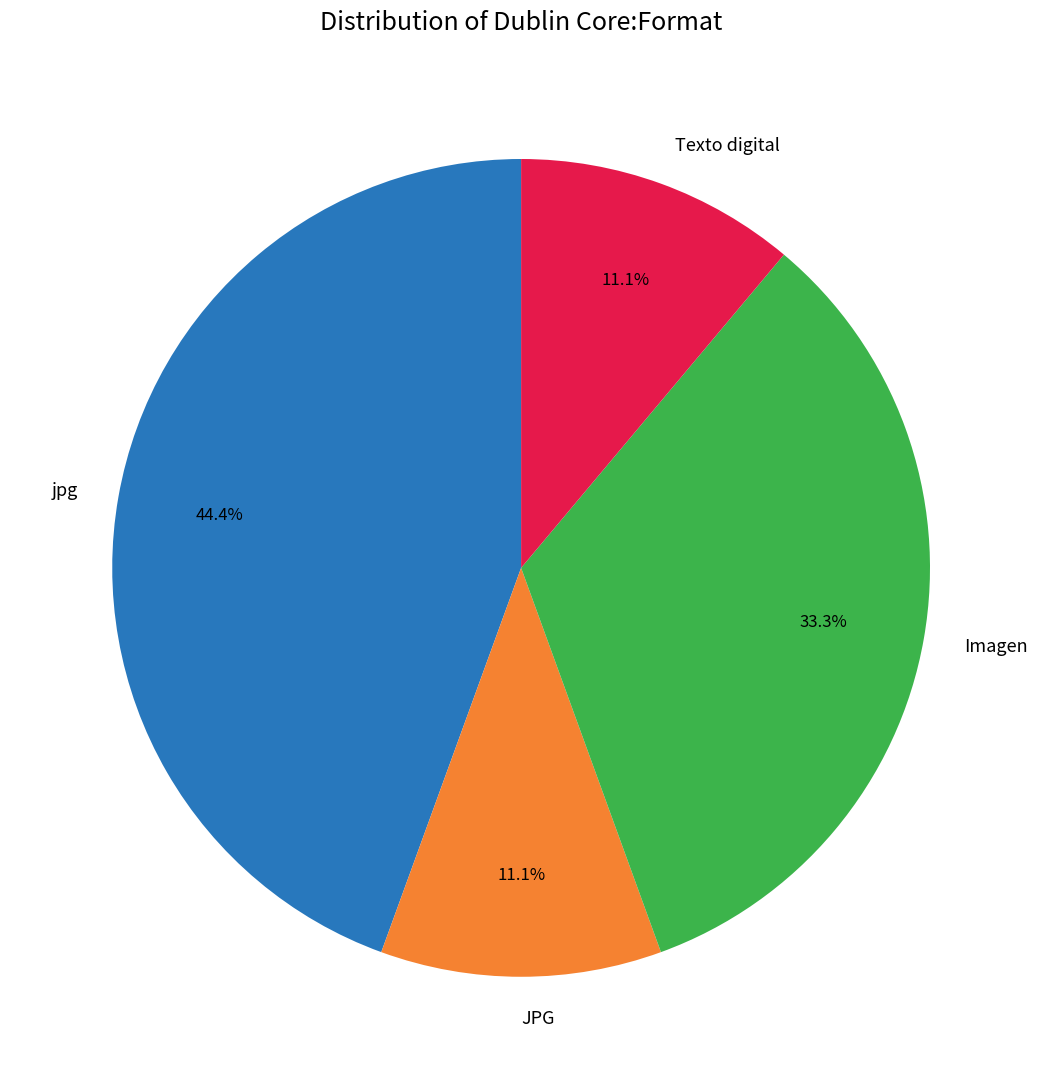

Between Texto digital and Imagen, which is larger?

Imagen